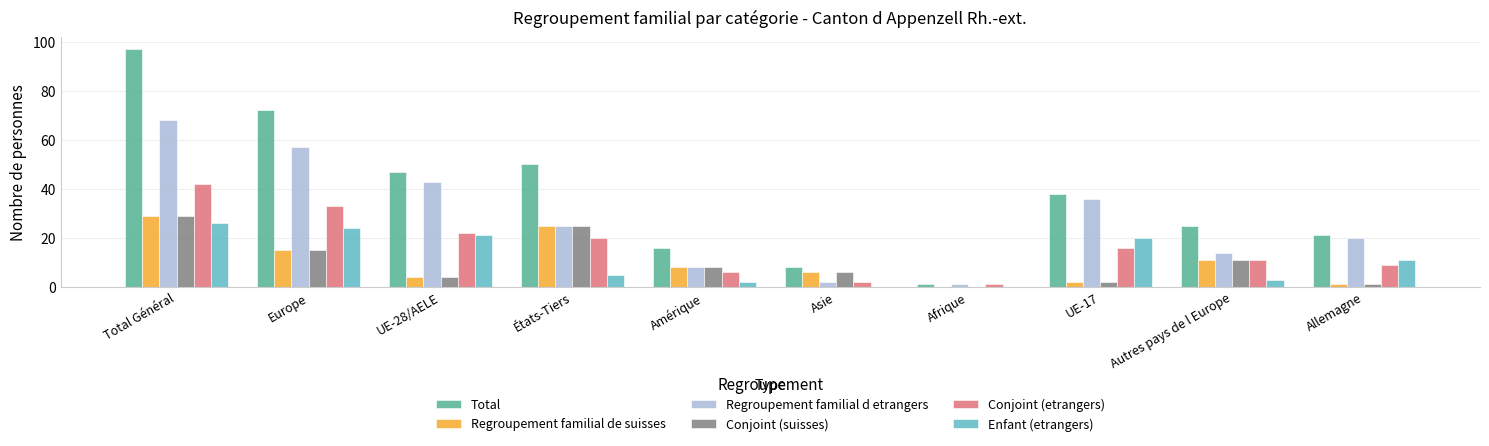

Which series changed the most between Total Général and États-Tiers?

Total